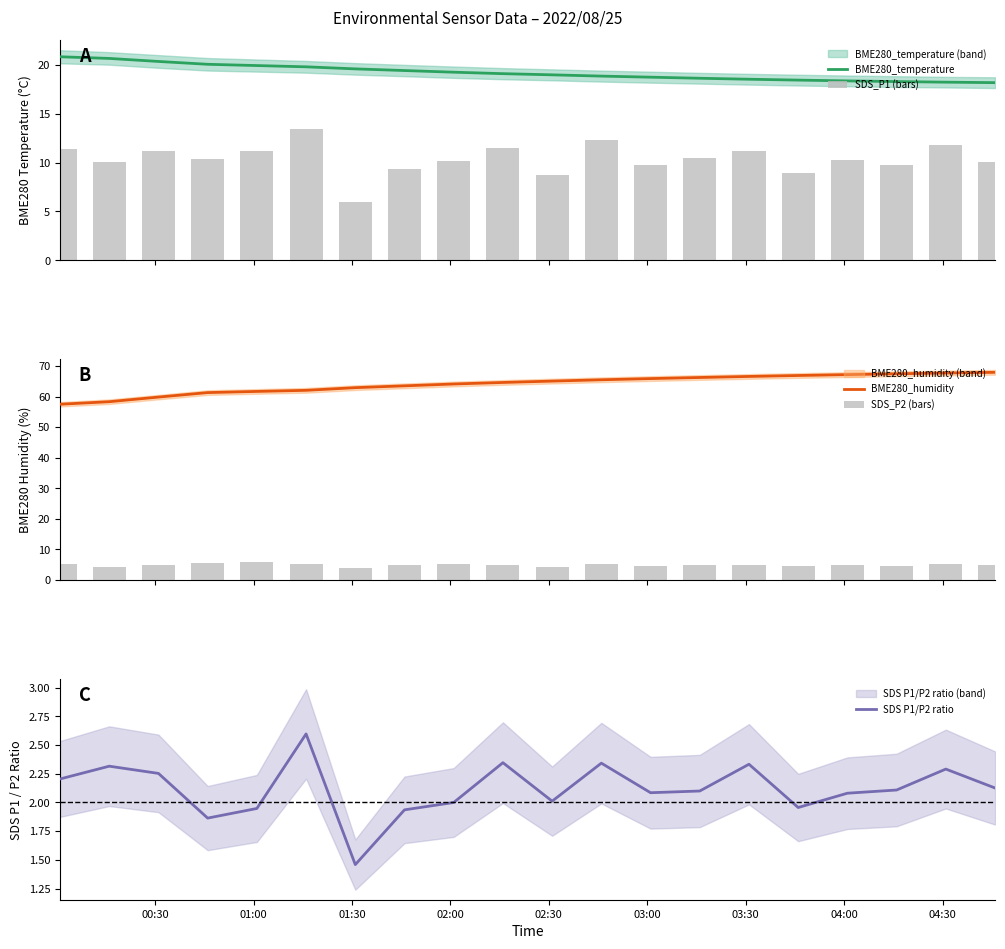

Reading left to right, transcribe all the data shown in this chart.

BME280_temperature: 20.8	20.7	20.4	20.1	19.9	19.8	19.6	19.4	19.2	19.1	19.0	18.9	18.7	18.6	18.5	18.4	18.4	18.3	18.2	18.2
SDS_P1 (bars): 11.4	10.0	11.2	10.4	11.2	13.4	6.0	9.3	10.2	11.5	8.8	12.3	9.8	10.5	11.2	8.9	10.3	9.7	11.8	10.1
BME280_humidity: 57.5	58.3	59.8	61.3	61.7	62.0	62.9	63.5	64.1	64.6	65.0	65.5	65.9	66.2	66.6	66.9	67.2	67.4	67.7	67.9
SDS_P2 (bars): 5.2	4.3	5.0	5.6	5.8	5.2	4.1	4.8	5.1	4.9	4.3	5.2	4.7	5.0	4.8	4.5	5.0	4.6	5.2	4.8
SDS P1/P2 ratio: 2.2	2.3	2.3	1.9	1.9	2.6	1.5	1.9	2.0	2.3	2.0	2.3	2.1	2.1	2.3	2.0	2.1	2.1	2.3	2.1